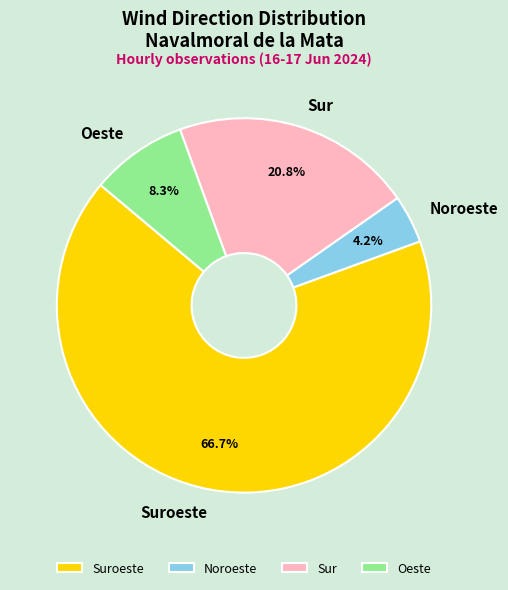

True or false: Noroeste accounts for 4% of the total.

True